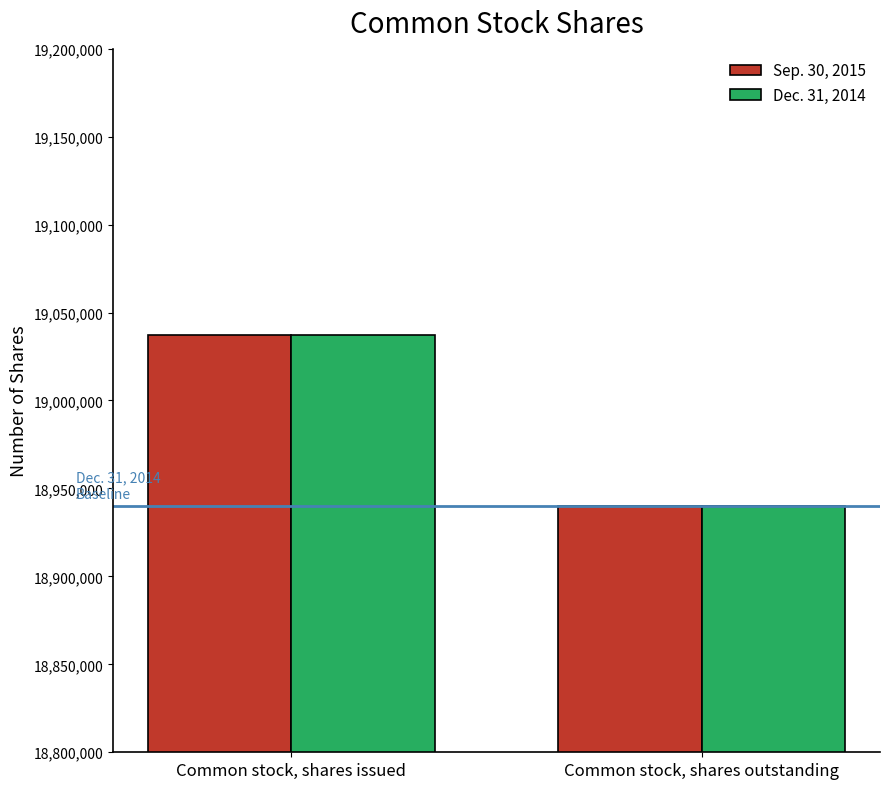

At which category is the sum across all series the highest?

Common stock, shares issued